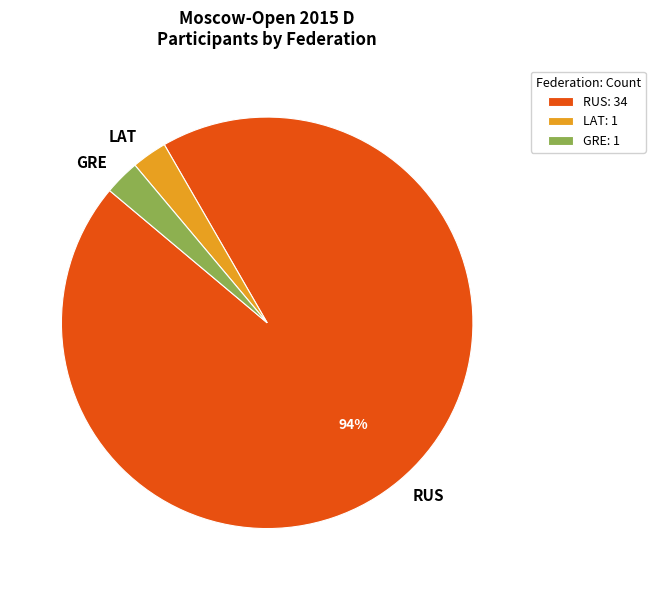

What percentage is the RUS slice, to the nearest percent?

94%